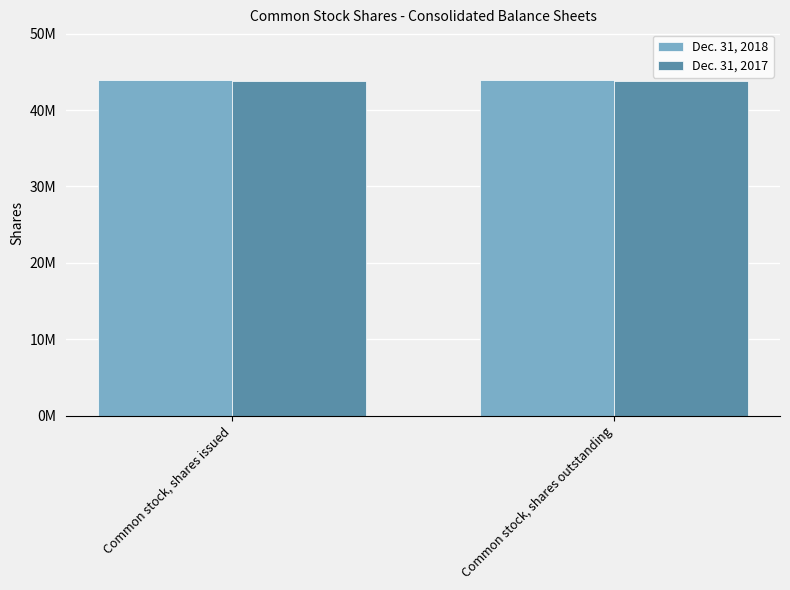

Does the chart contain stacked bars?

No